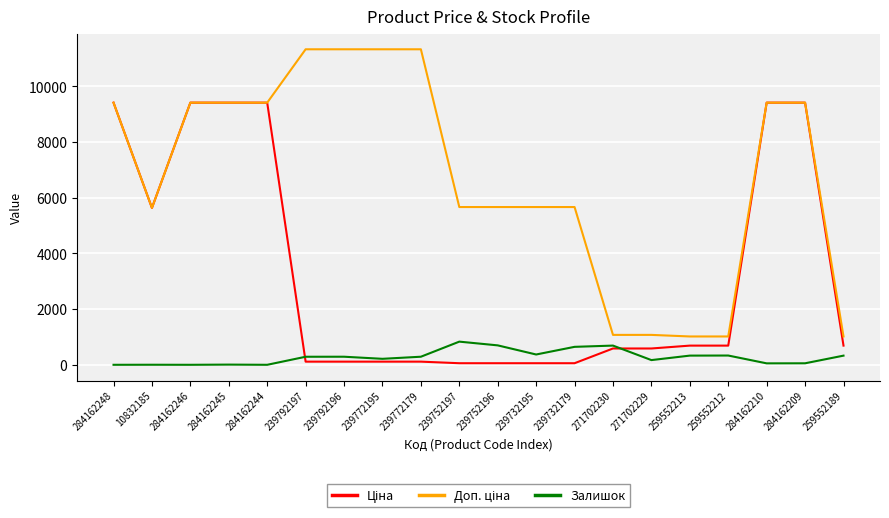

What is the difference between the highest and lowest values at 284162246?

9416.9